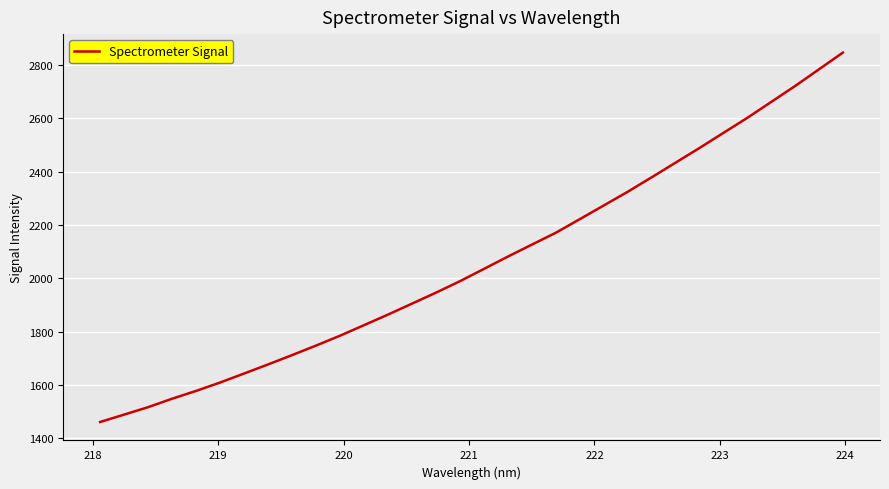

How many series are shown in this chart?

1